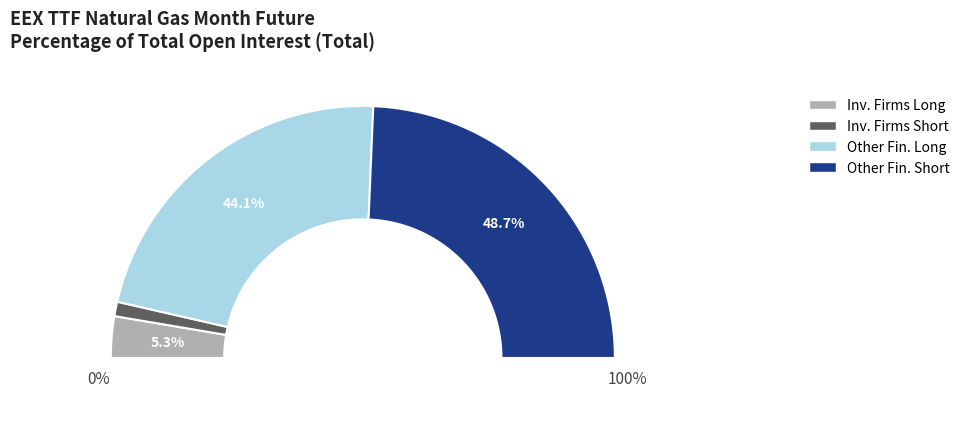

True or false: Other Financial Long accounts for 44% of the total.

True